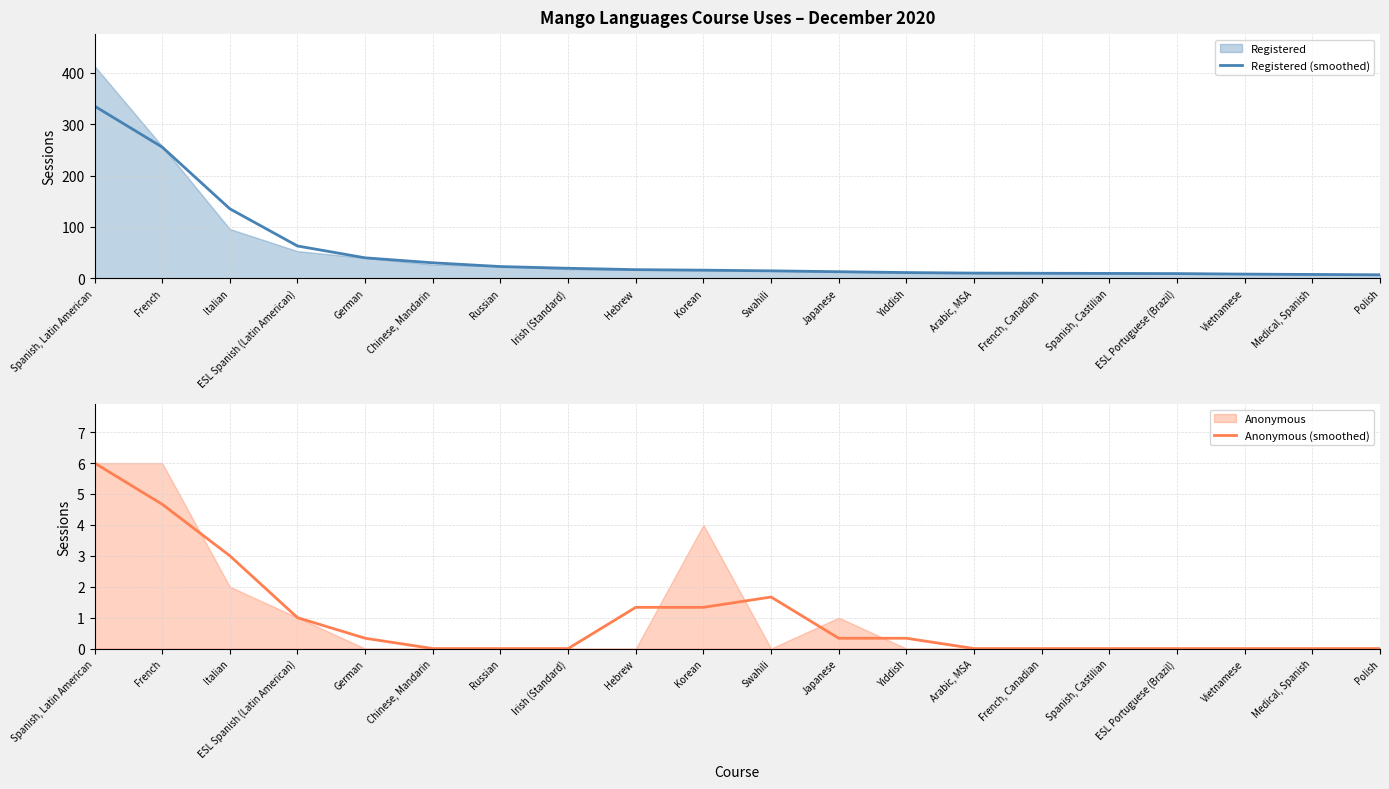

What is the minimum value for Registered (smoothed)?

7.0